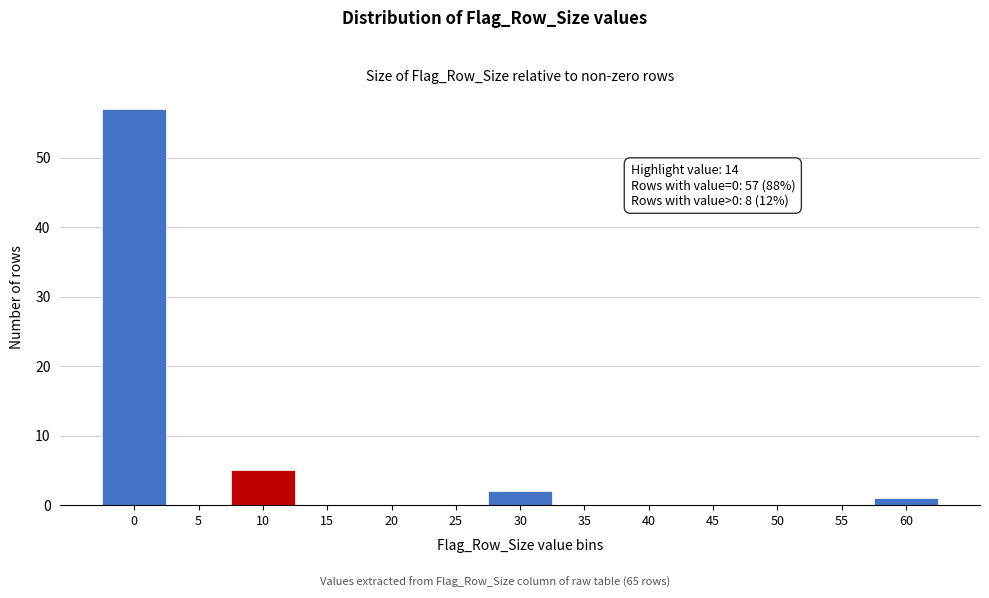

Reading left to right, list all the values displayed in this chart.

0=57	5=0	10=5	15=0	20=0	25=0	30=2	35=0	40=0	45=0	50=0	55=0	60=1